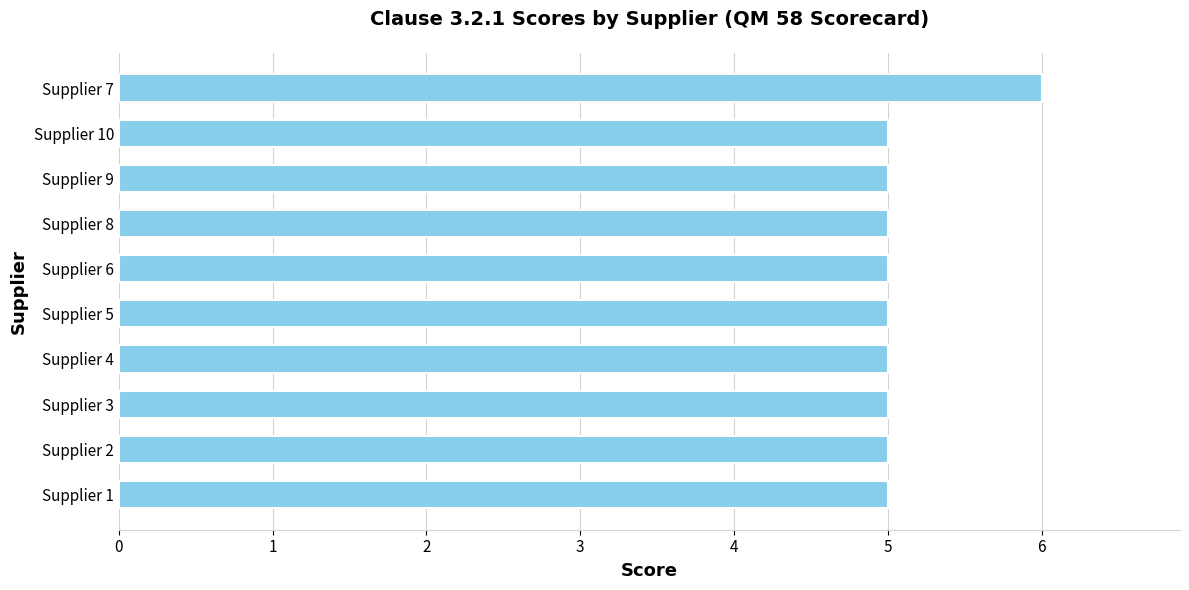

True or false: the data shows 3 at Supplier 5.

False